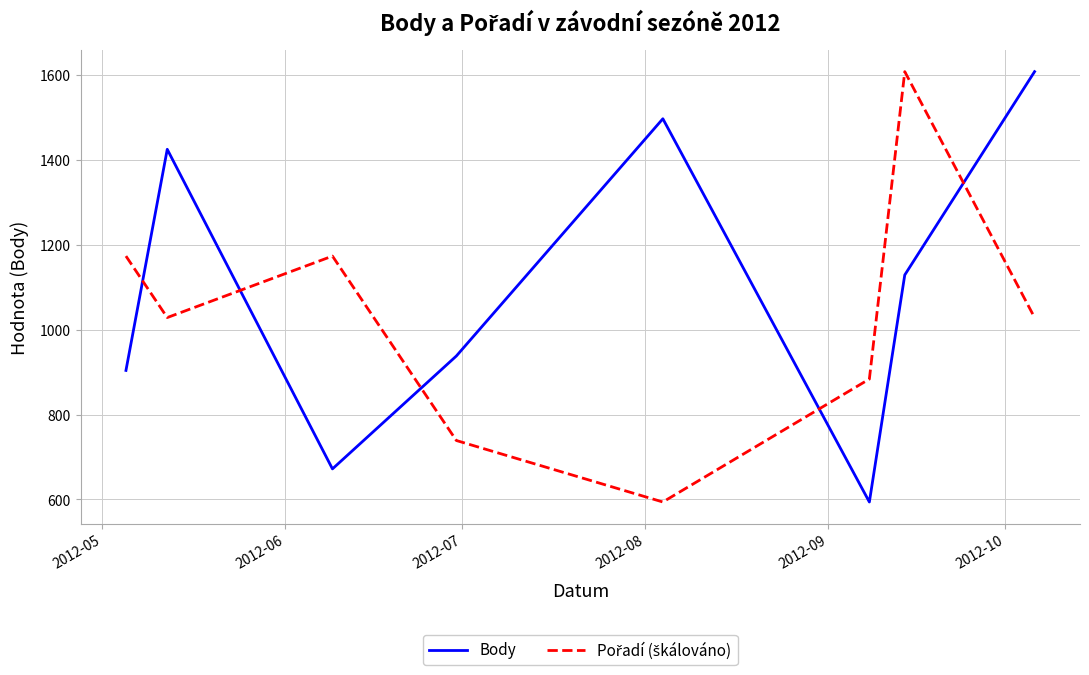

How many lines are shown in the chart?

2